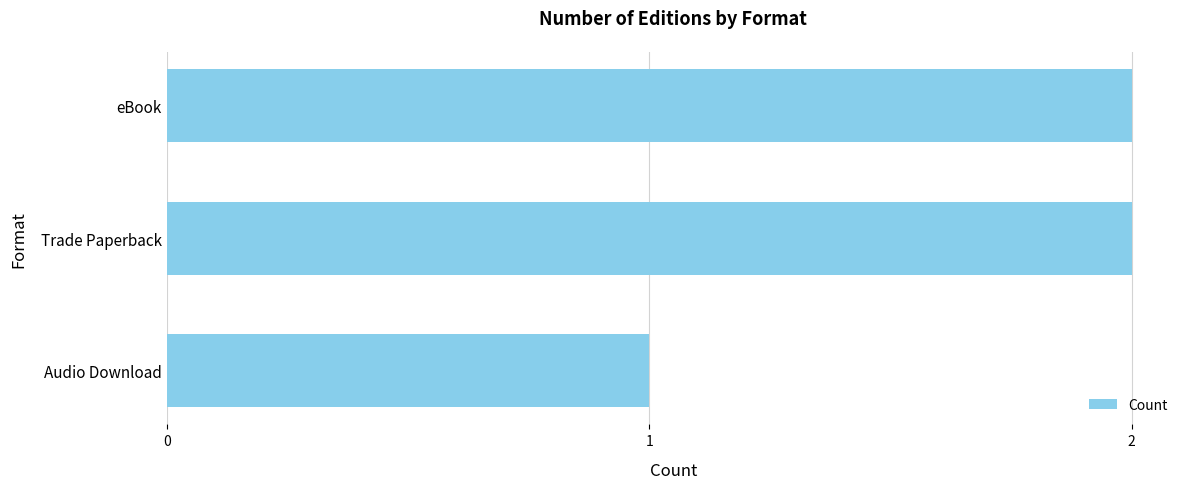

What is the change in value from Audio Download to Trade Paperback?

+1